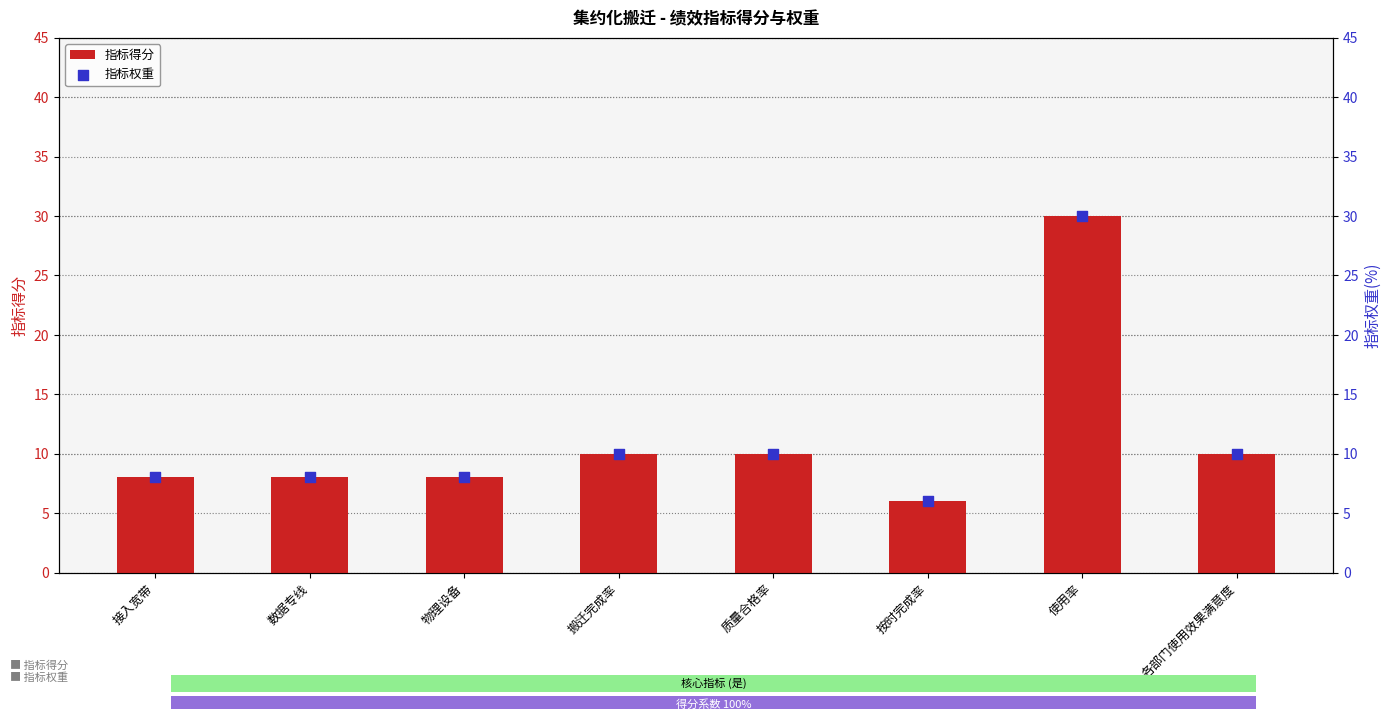

What are all the series names shown in the legend?

指标得分, 指标权重